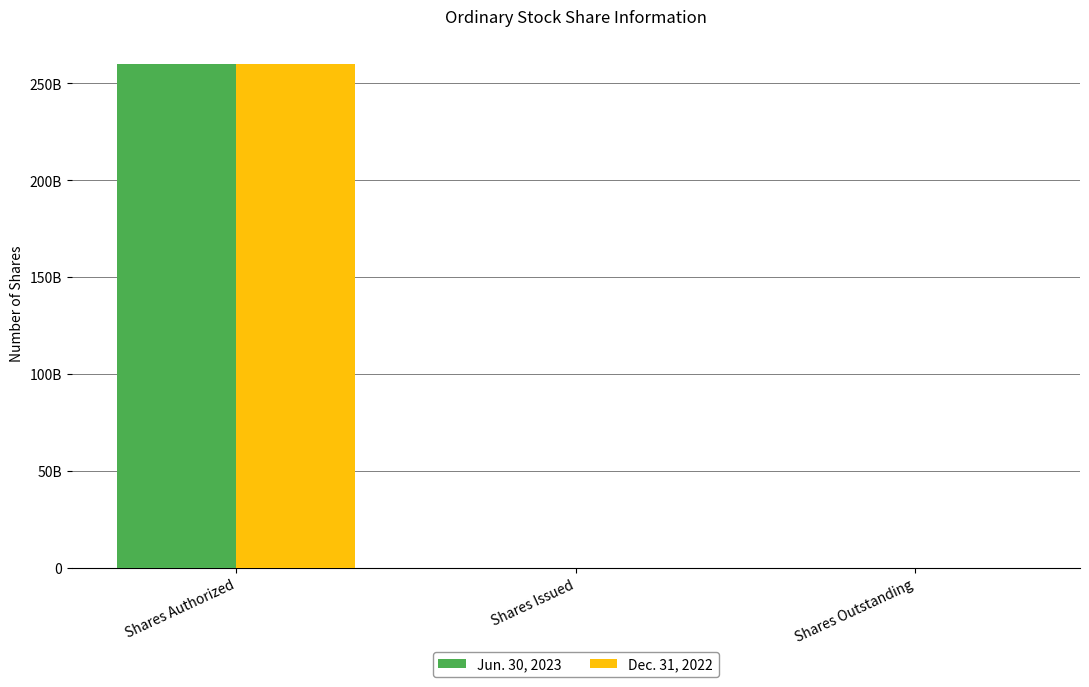

Reading left to right, list all the values displayed in this chart.

Jun. 30, 2023: Shares Authorized=260000000000	Shares Issued=48011600	Shares Outstanding=48011600
Dec. 31, 2022: Shares Authorized=260000000000	Shares Issued=48011600	Shares Outstanding=48011600